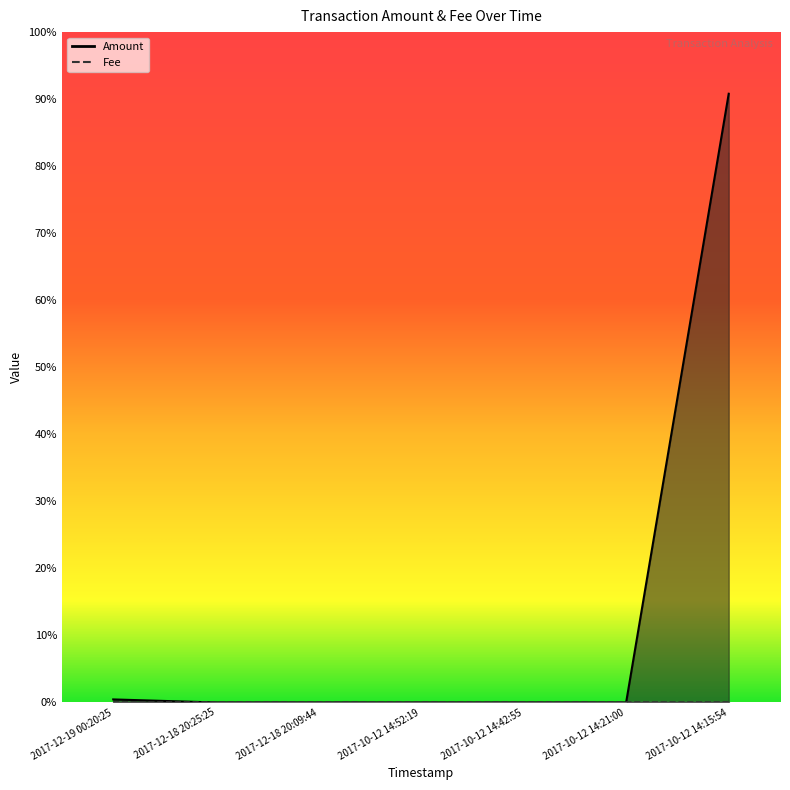

Is it true that the value at 2017-12-18 20:09:44 is 0.0?

True